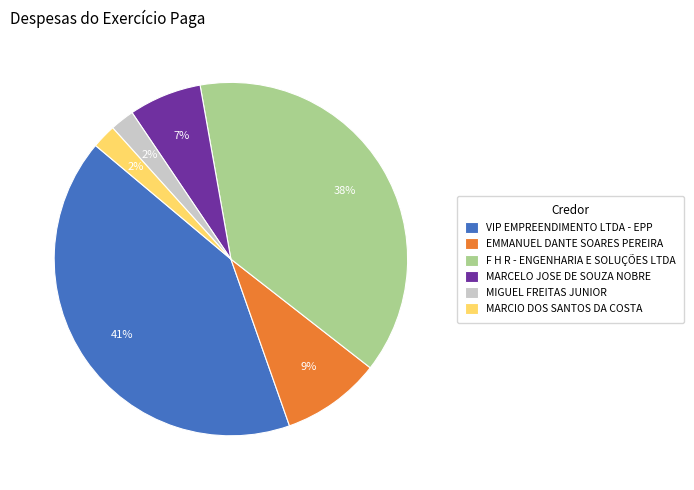

Which has a higher value, MIGUEL FREITAS JUNIOR or VIP EMPREENDIMENTO LTDA - EPP?

VIP EMPREENDIMENTO LTDA - EPP